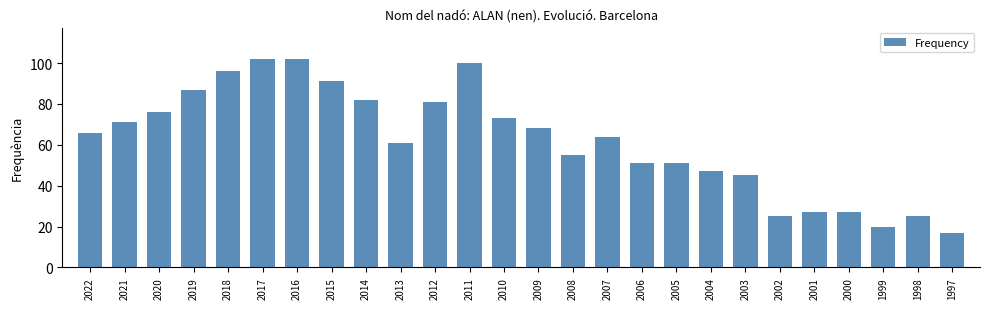

Is it true that the value at 2000 is 43?

False